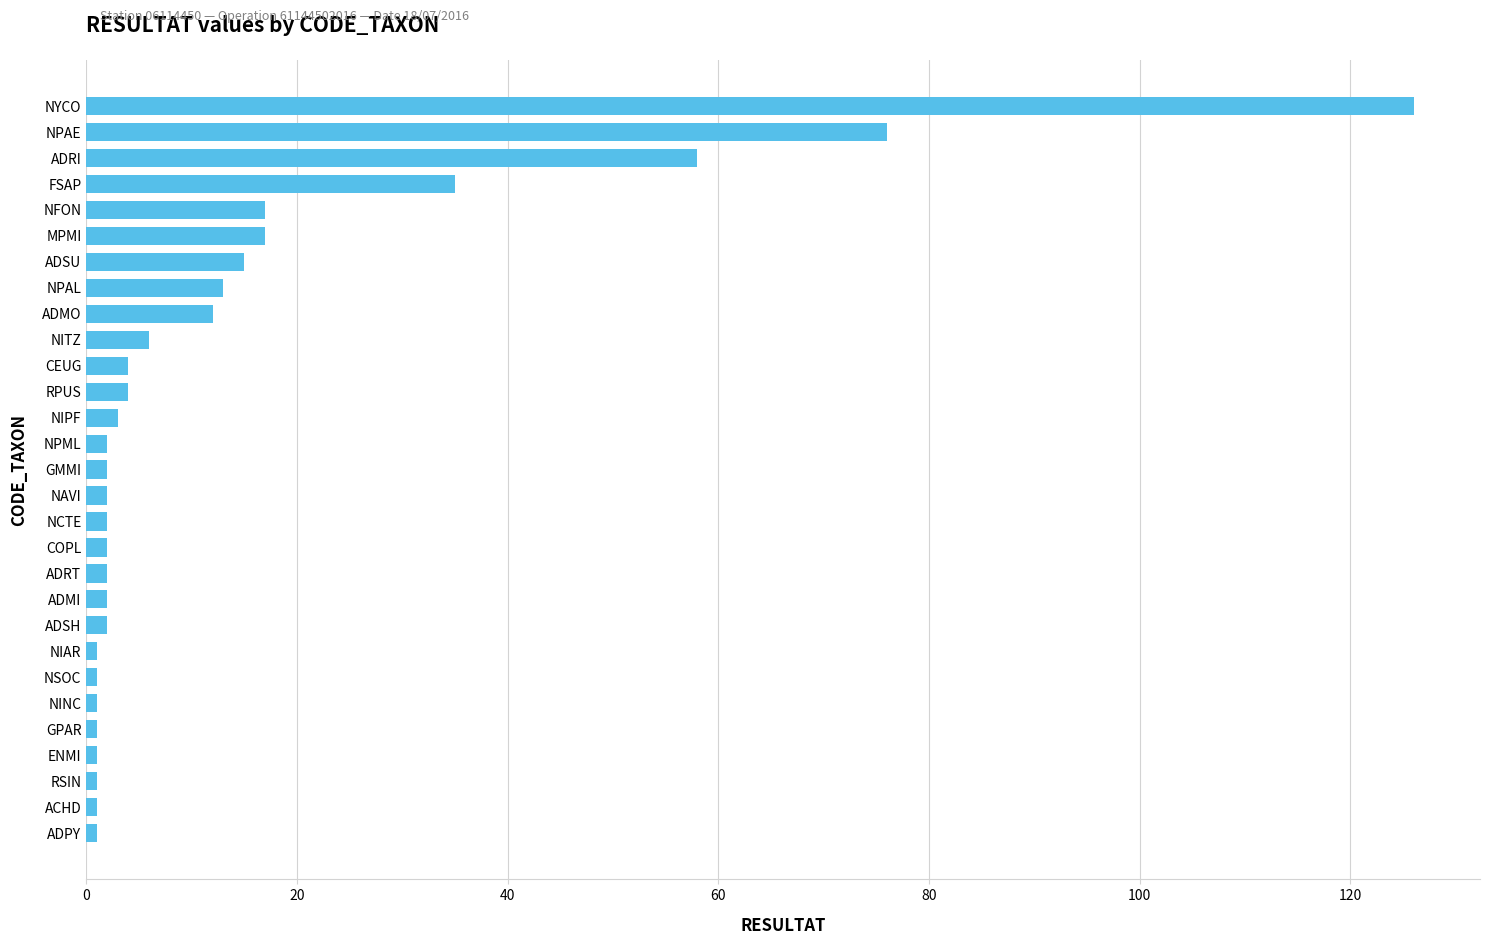

The chart shows a value of 15 at ADSU. True or false?

True